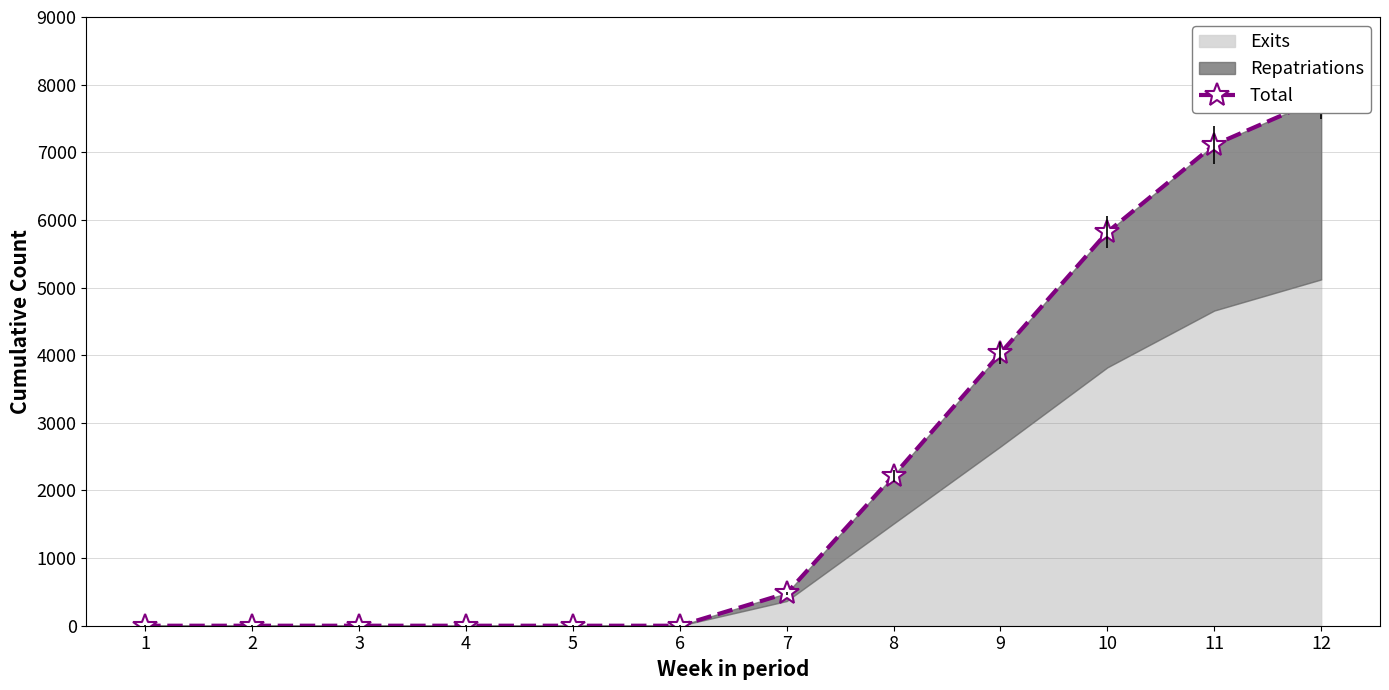

Reading left to right, list all the values displayed in this chart.

1=0	2=0	3=0	4=0	5=0	6=0	7=480	8=2220	9=4030	10=5820	11=7110	12=7800